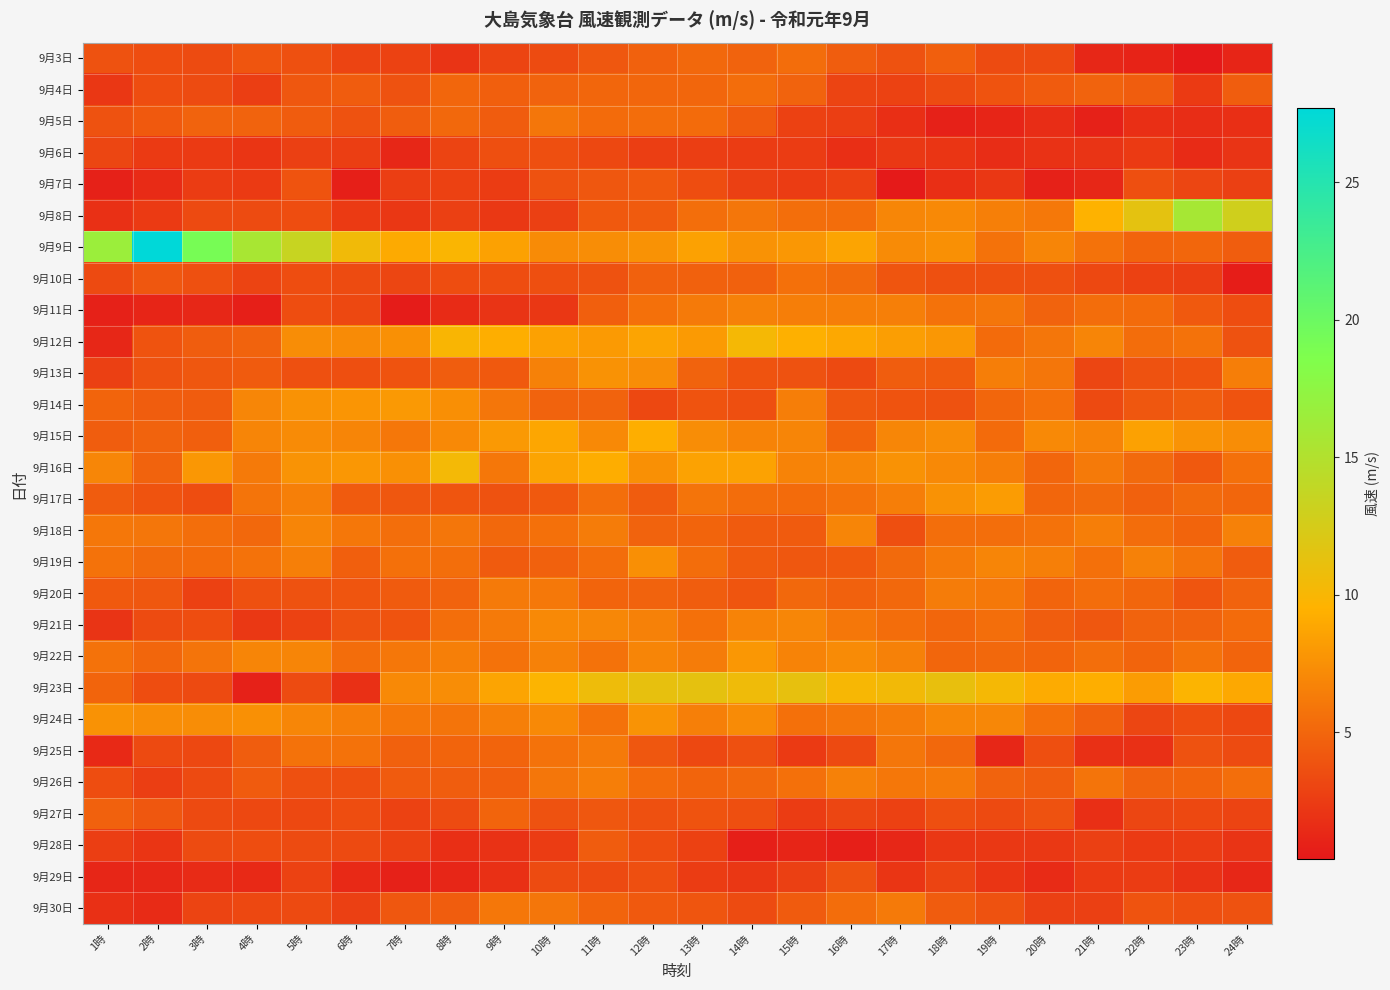

At which category is the sum across all series the highest?

11時